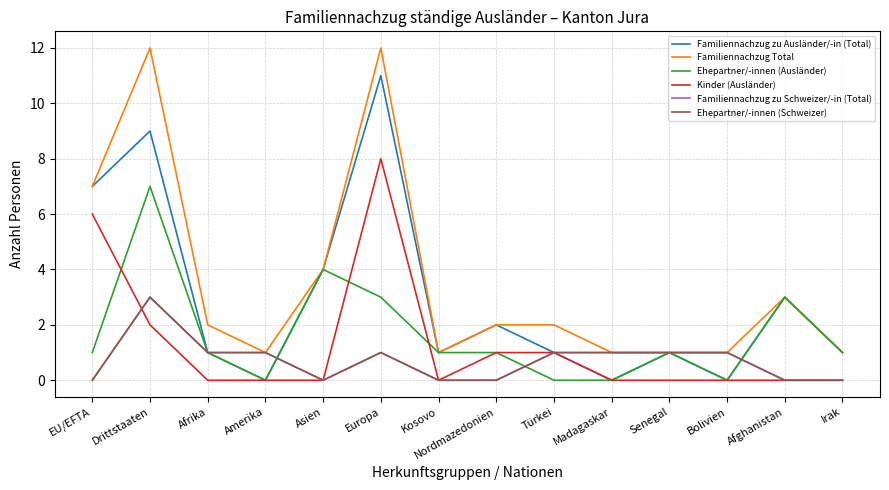

Does the chart have visible grid lines?

Yes